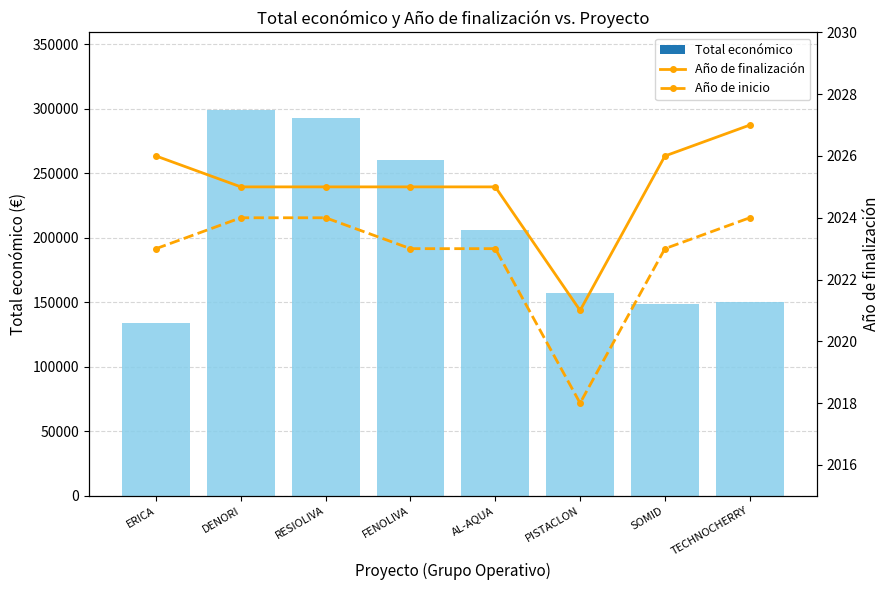

Is it true that Total económico equals 149950 at TECHNOCHERRY?

True